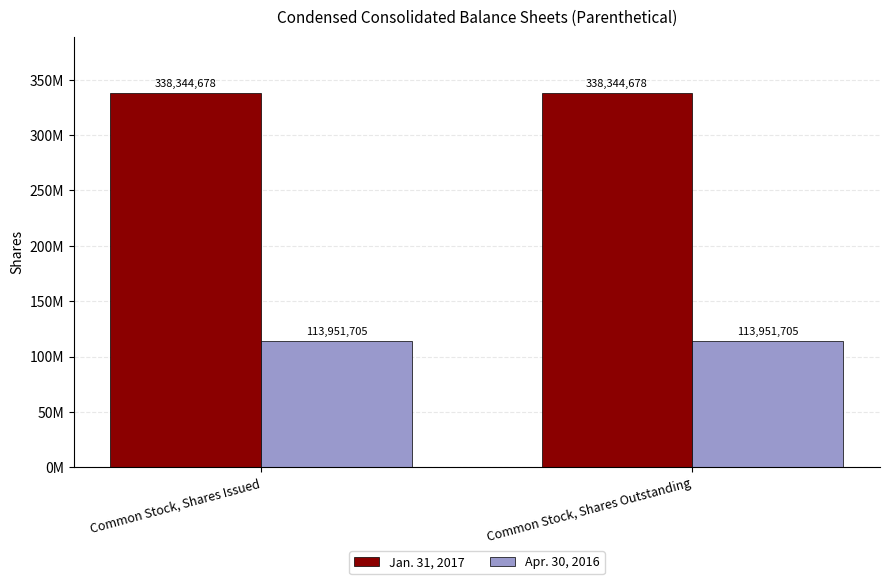

Does the chart contain stacked bars?

No